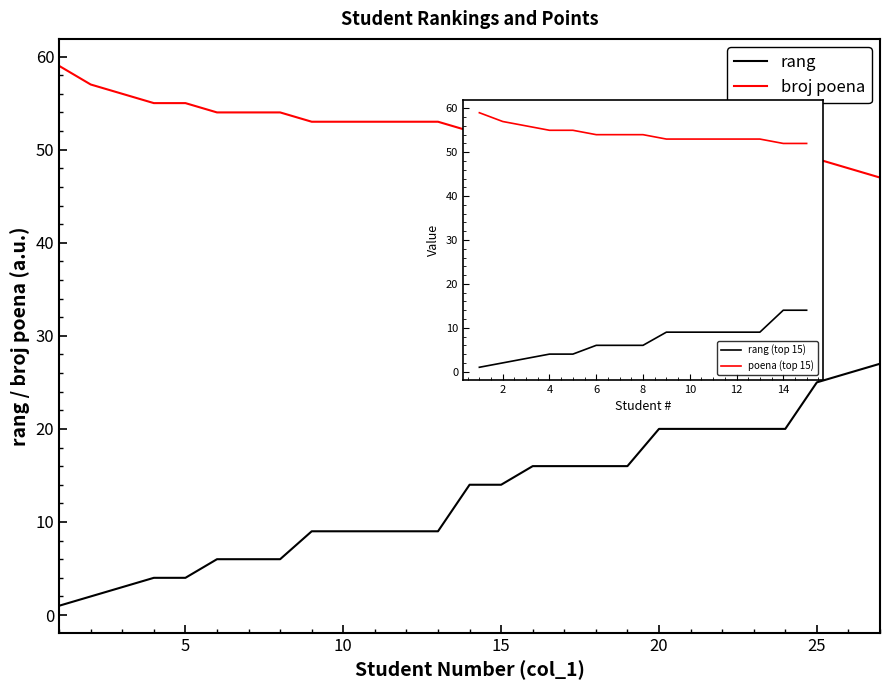

True or false: rang and broj poena cross at least once.

False